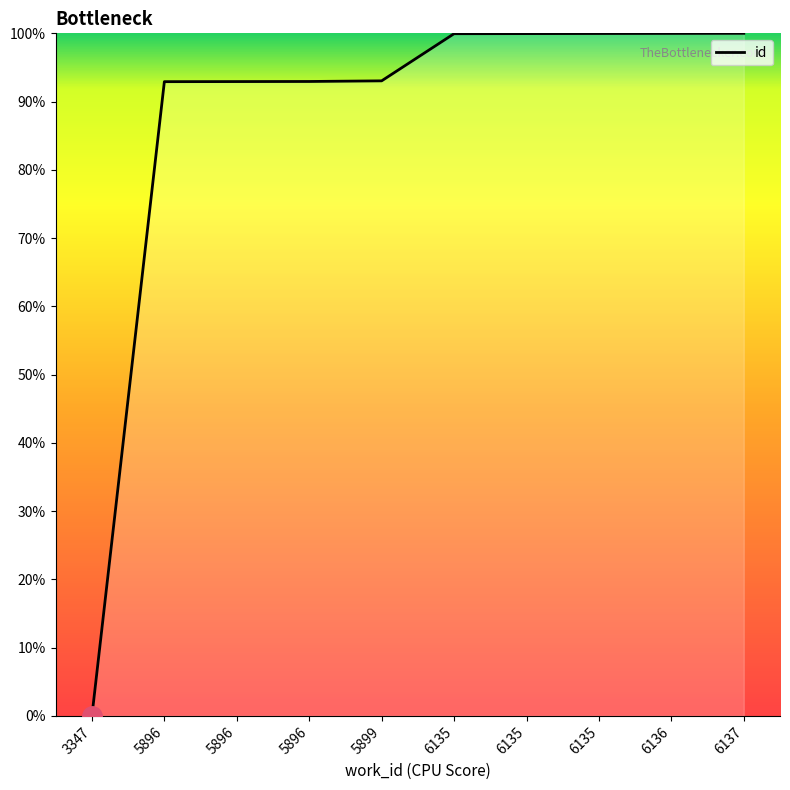

Is this an area chart (filled region under the line)?

Yes